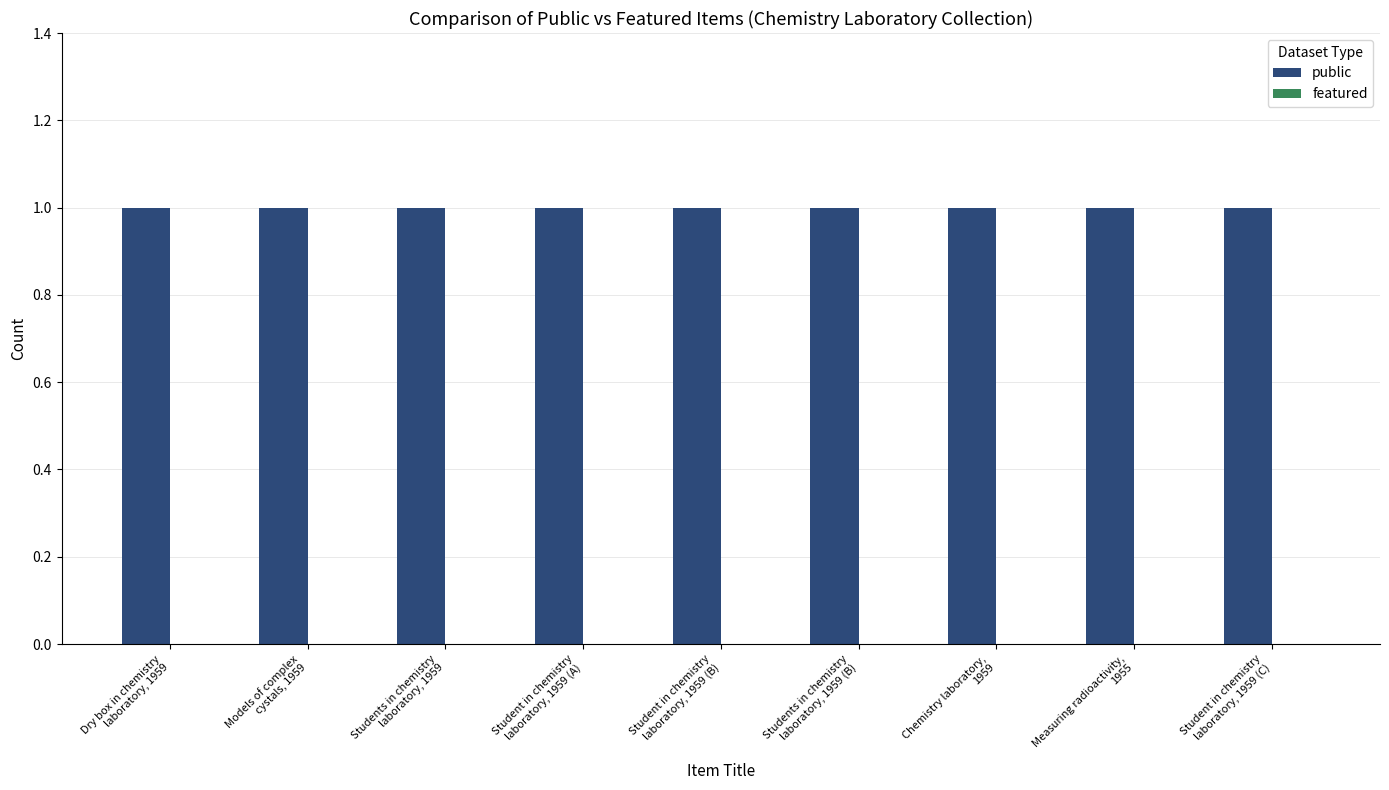

How many bars are there in each group?

2